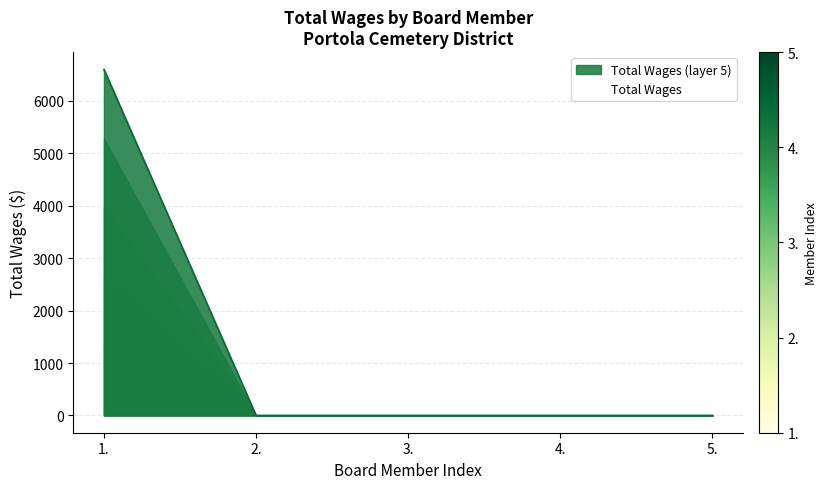

Reading left to right, transcribe all the data shown in this chart.

1.=6600	2.=0	3.=0	4.=0	5.=0